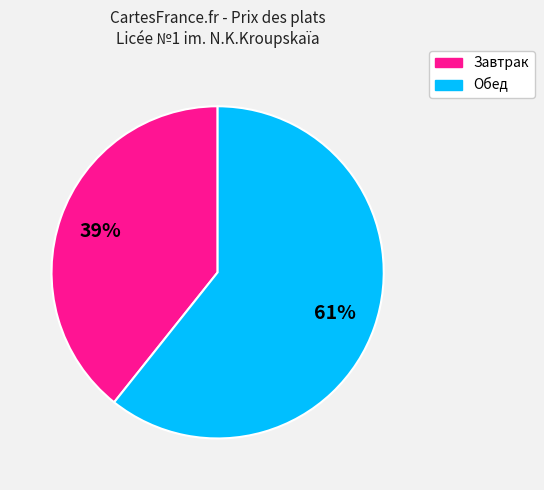

To the nearest percent, what is the average slice percentage?

50%